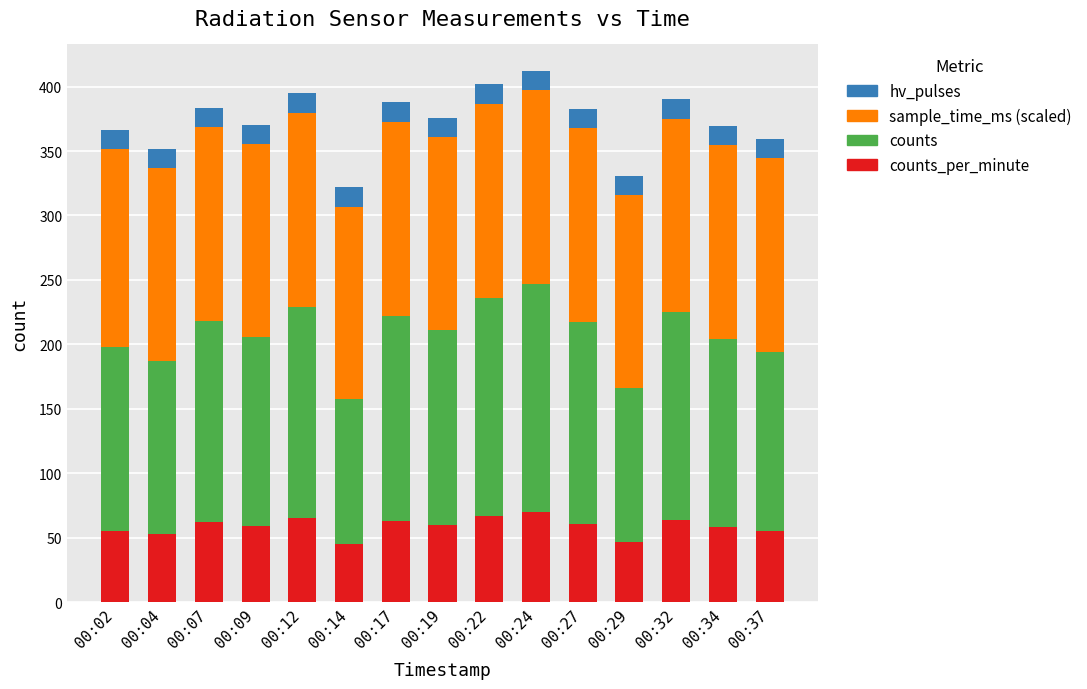

What is the total value across all series at 00:17?

387.7